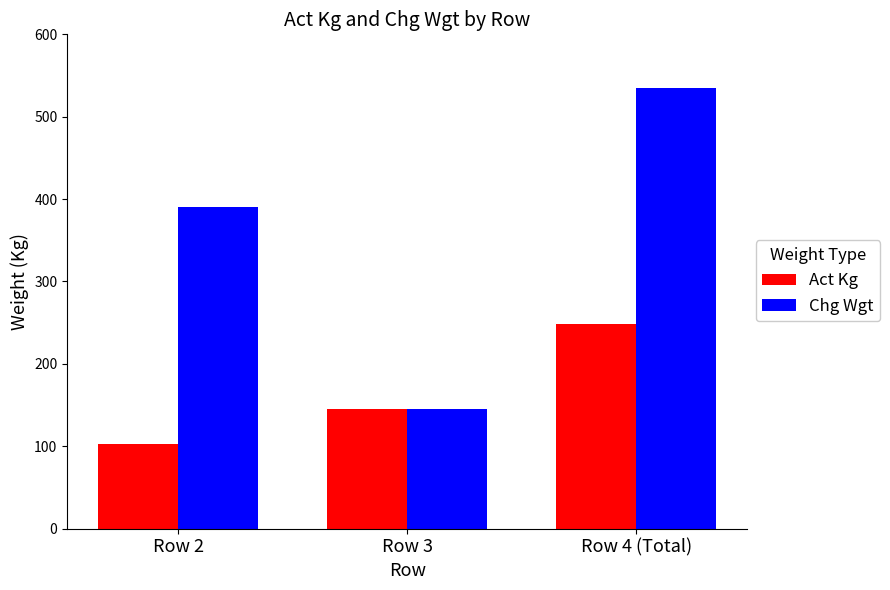

Rank the series by their average value, from lowest to highest.

Act Kg, Chg Wgt